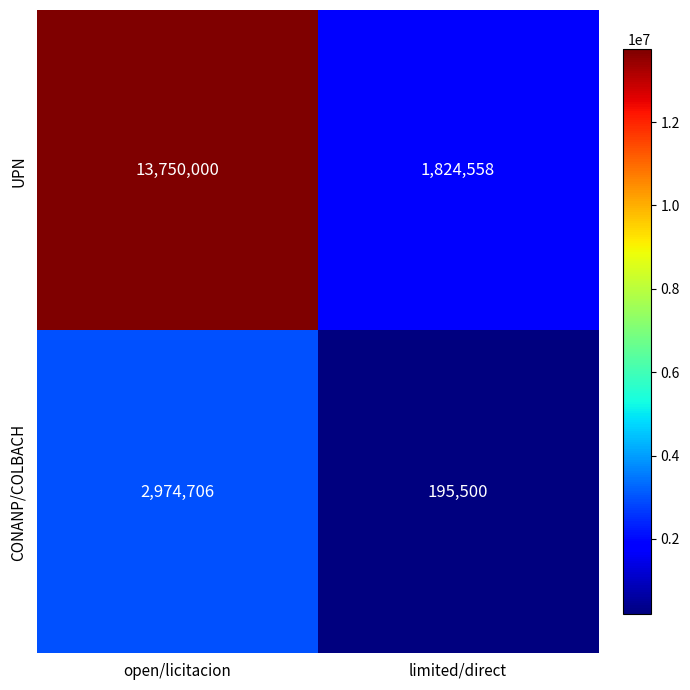

Reading left to right, list all the values displayed in this chart.

UPN: 13750000	1824558
CONANP/COLBACH: 2974706	195500